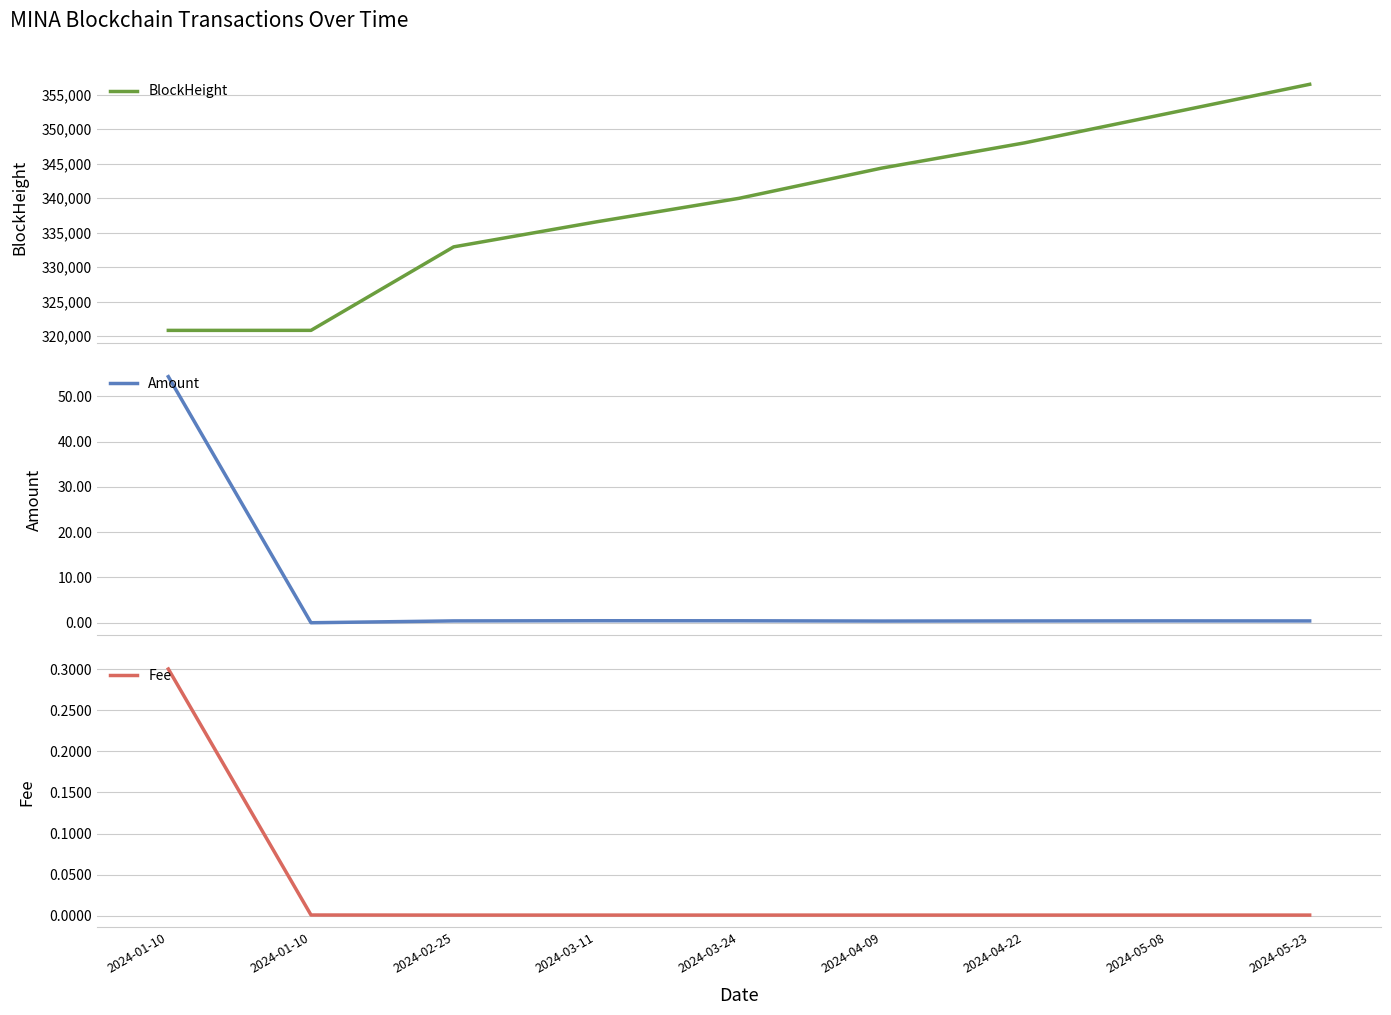

What is the sum of all BlockHeight values?

3052205